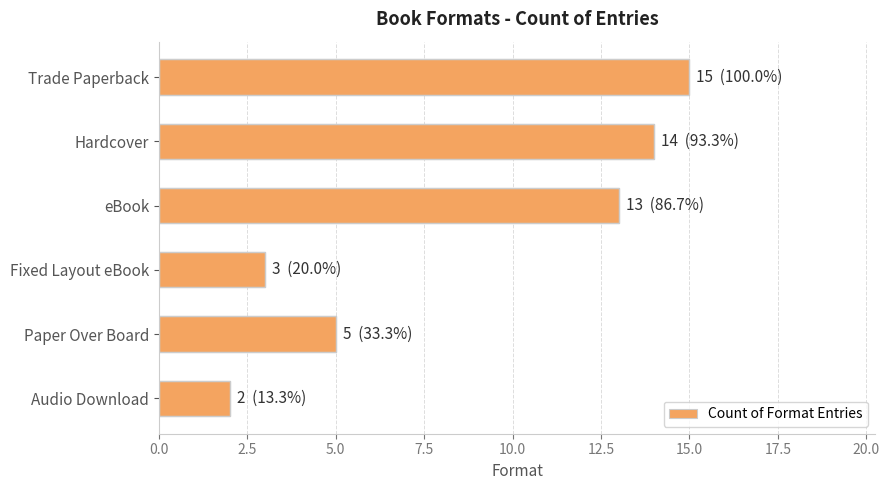

How many data points does each series have?

6